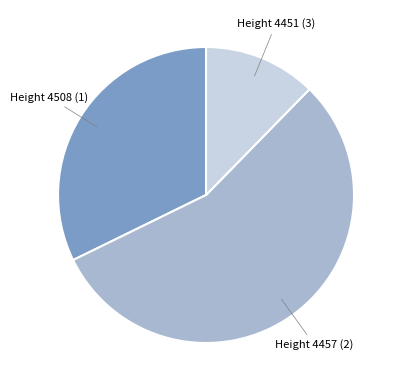

Count the number of slices in the pie.

3